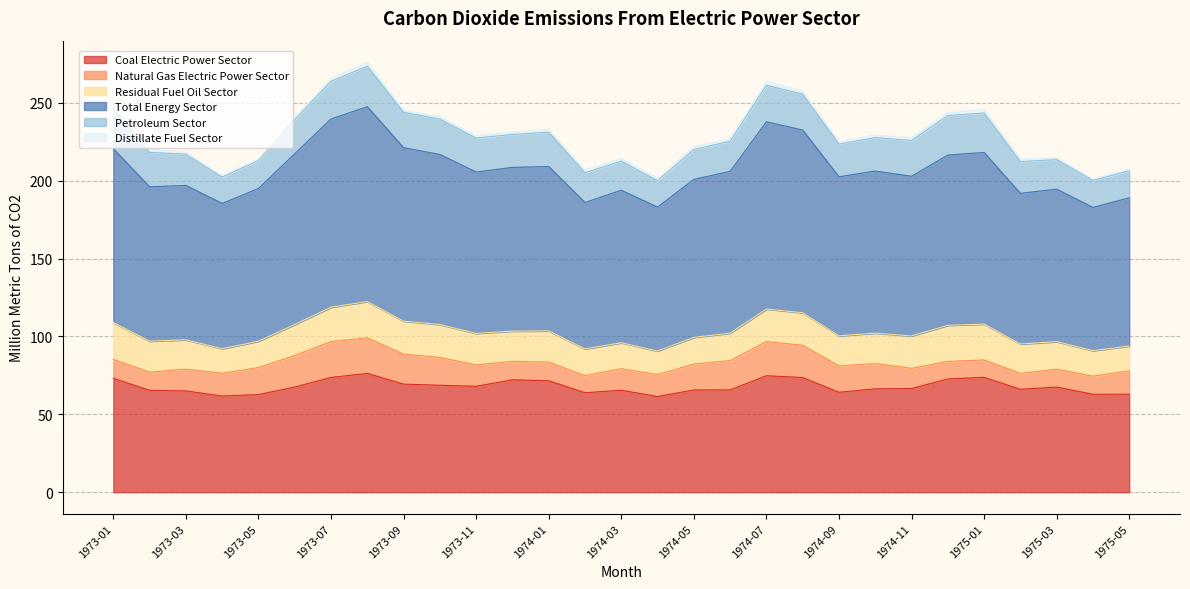

How many values in the Total Energy Sector series are below 103?

14